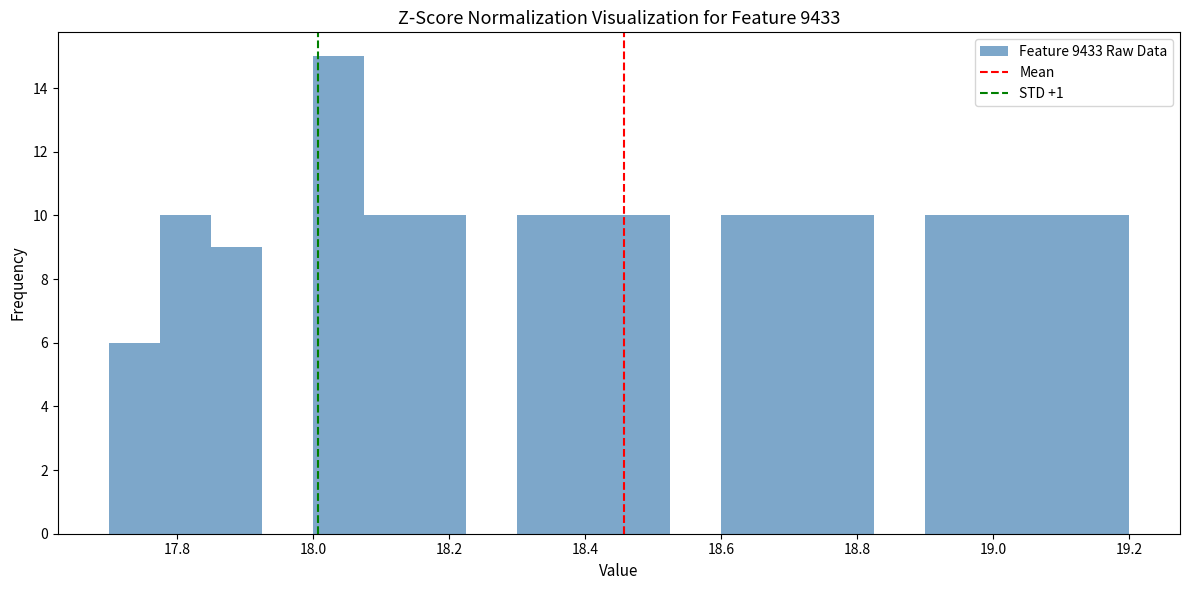

Read against the x-axis, roughly where is the centre of the tallest bar?

18.04